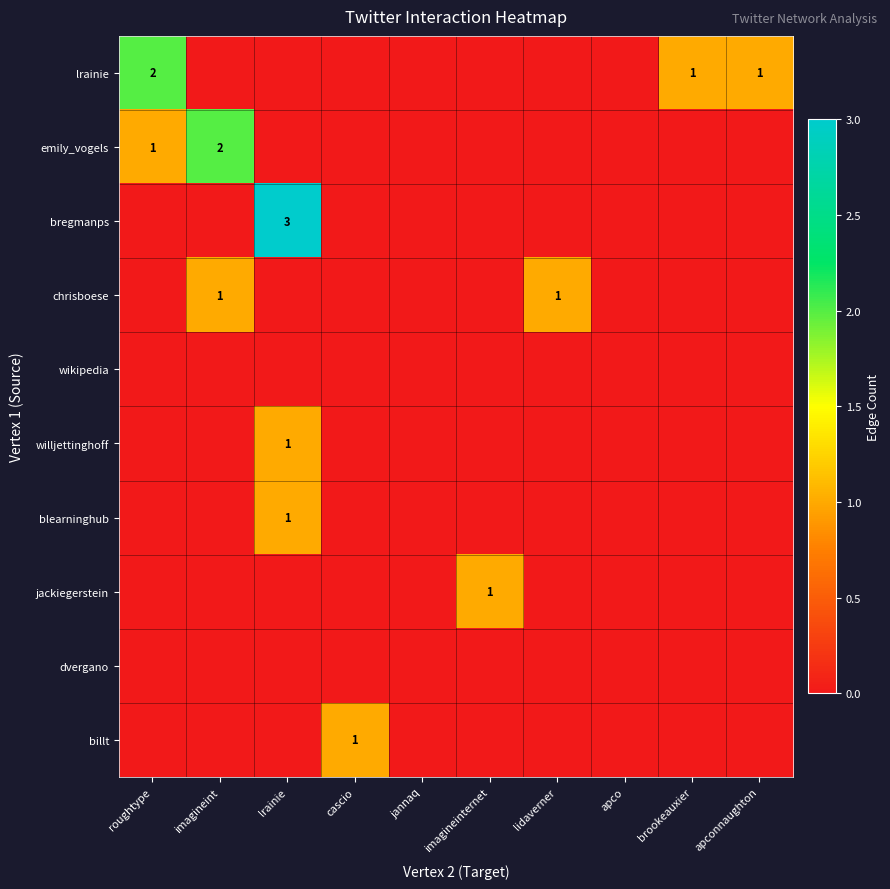

How many series are shown in this chart?

10